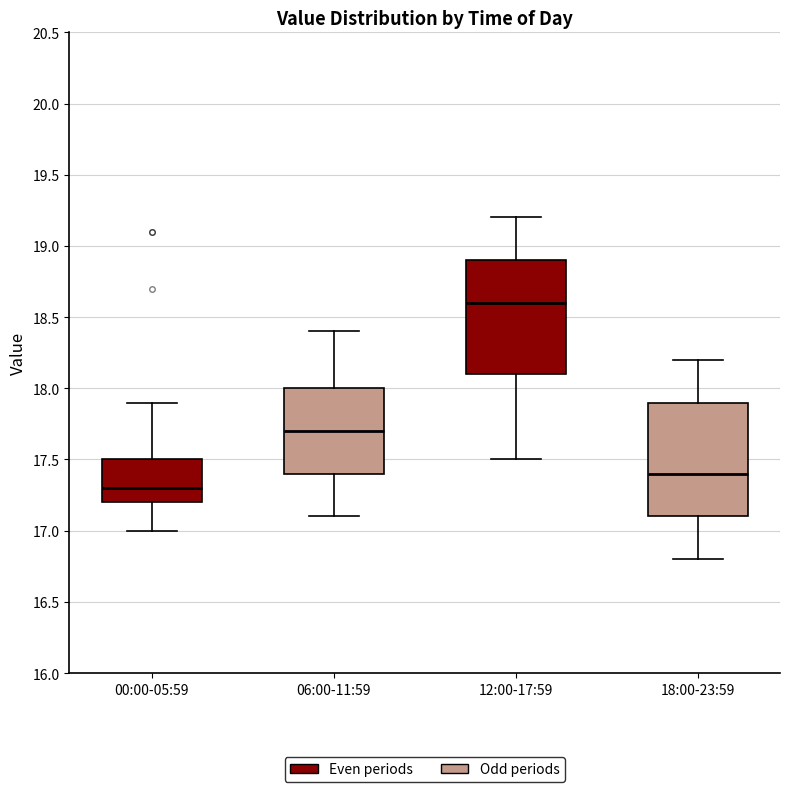

Where does the median line of the box for 18:00-23:59 sit on the y-axis? The values are not printed on the chart, so give them approximately, as read against the axis.

17.4